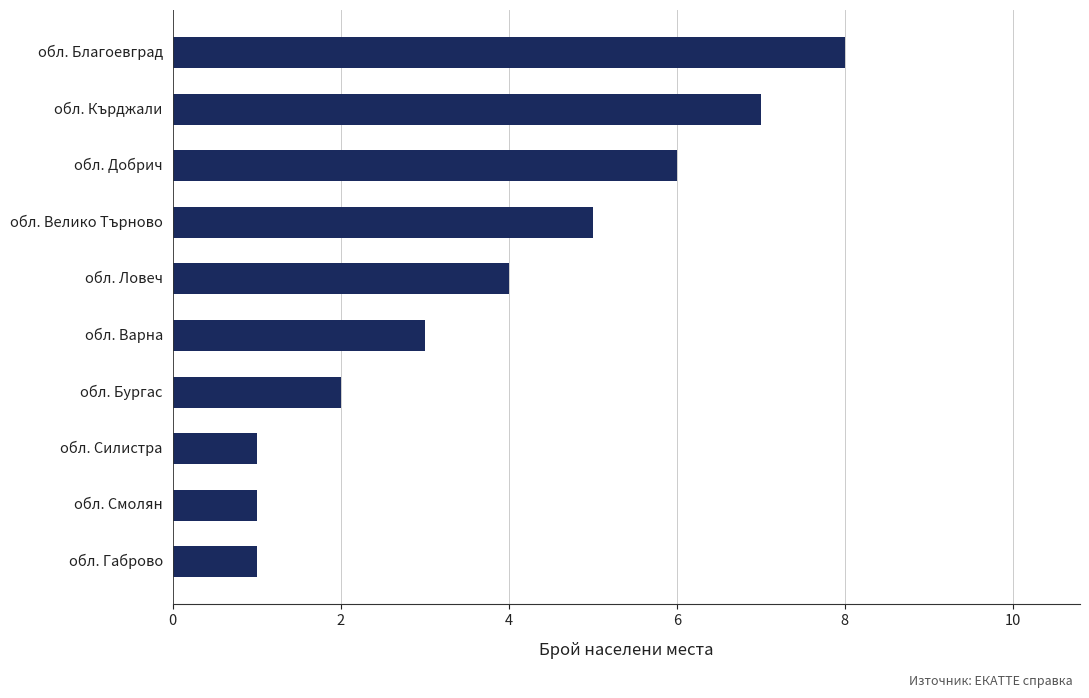

At which label is the value closest to 4?

обл. Ловеч